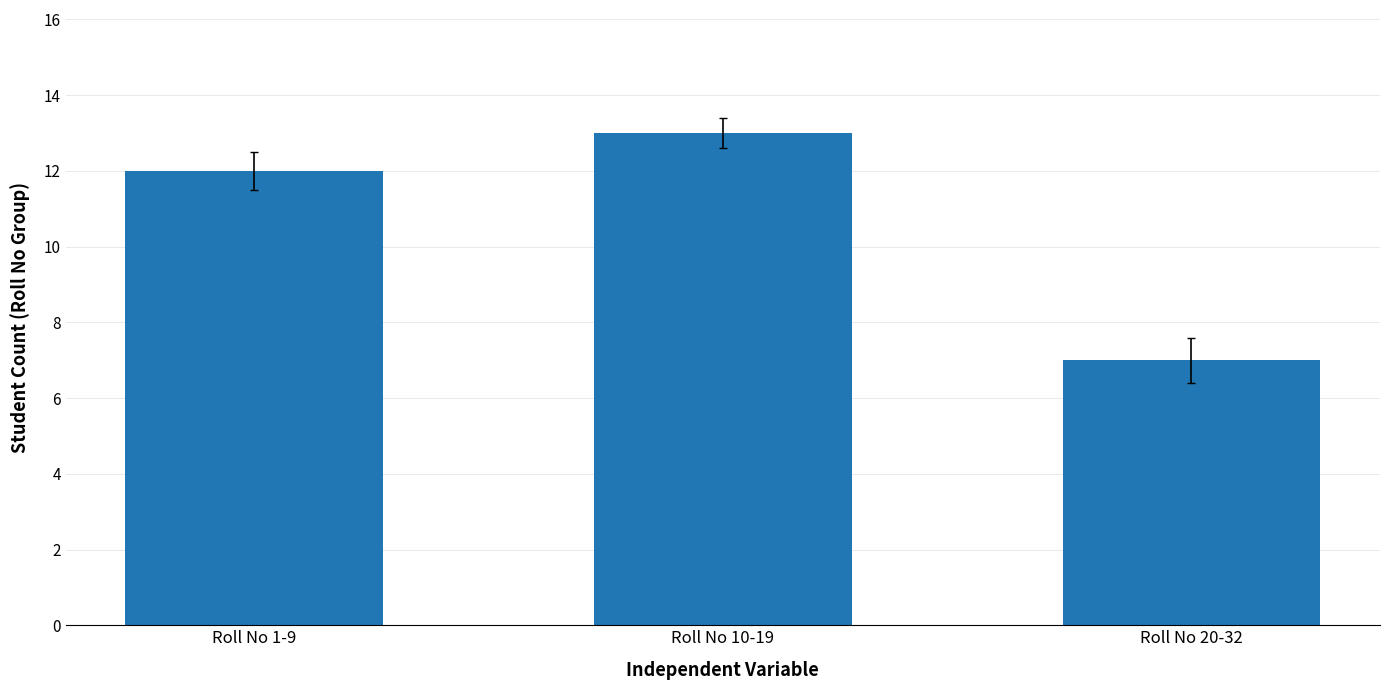

What is the sum of all values?

32